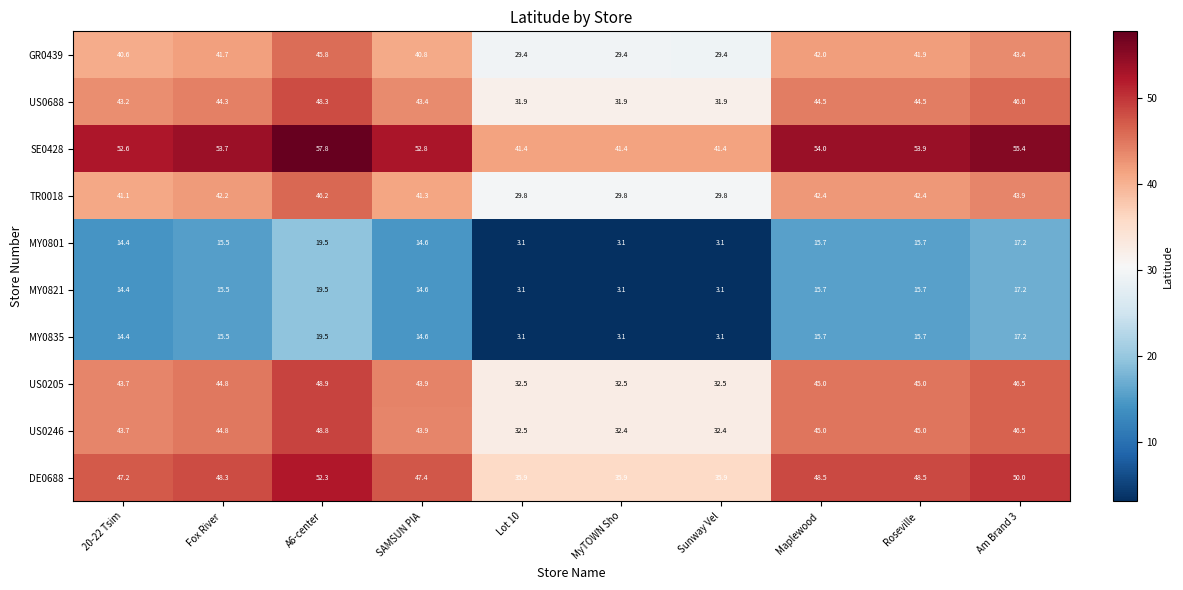

What is the minimum value shown in the chart?

3.1